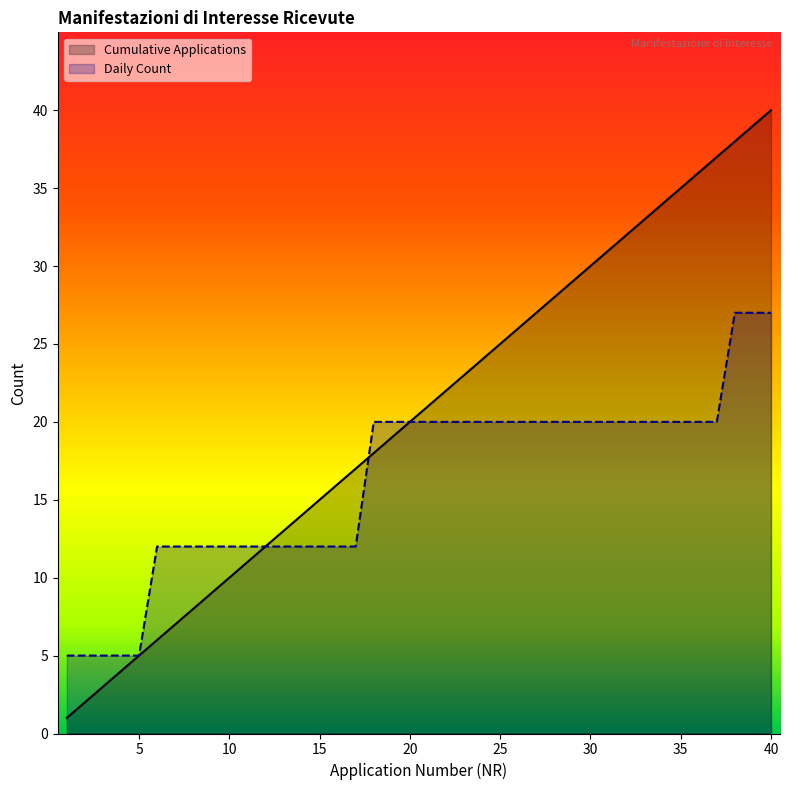

What is the sum of the Daily Count values at 2022-03-29 and 2022-03-28?

32